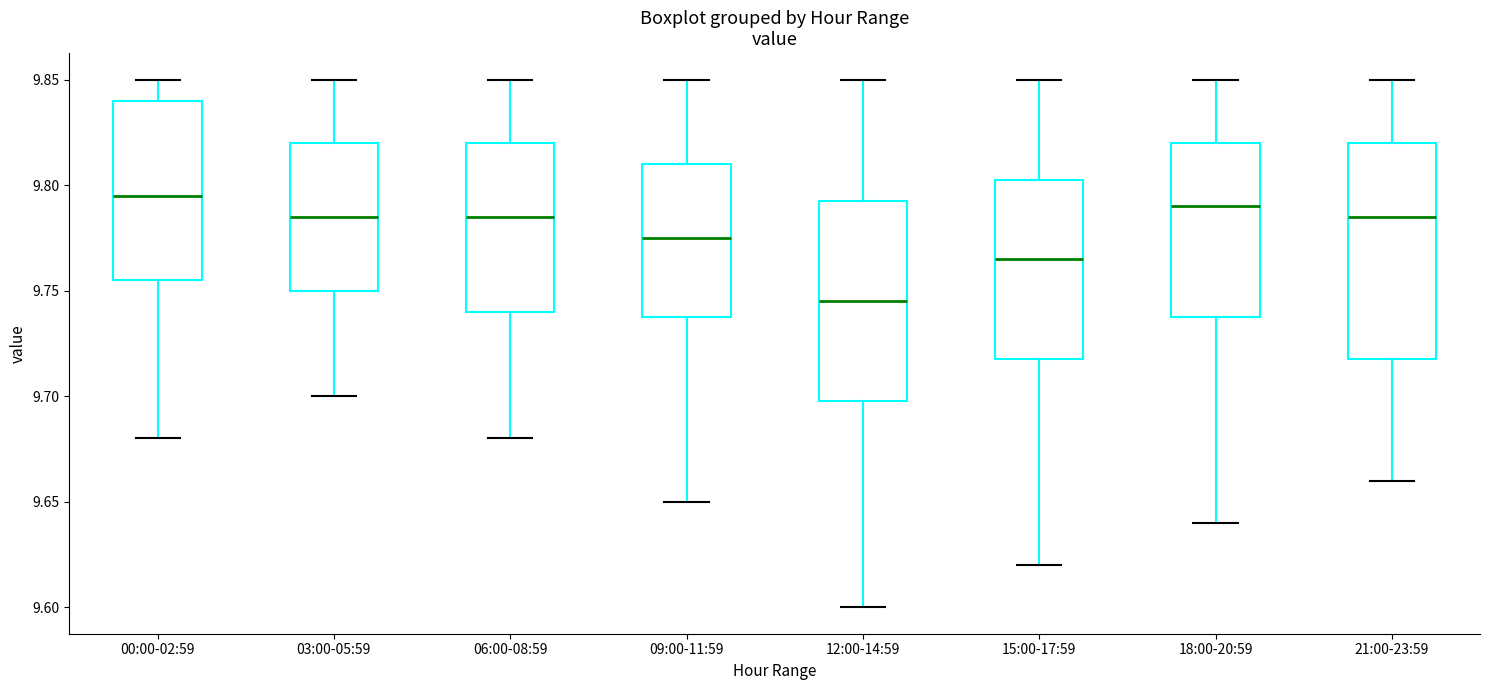

Reading left to right, read every box against the y-axis: the position of its median line, the range the box covers, and the ends of its whiskers. The values are not printed on the chart, so give them approximately, as read against the axis.

00:00-02:59: median 9.795, box 9.755 to 9.840, whiskers 9.680 to 9.850
03:00-05:59: median 9.785, box 9.750 to 9.820, whiskers 9.700 to 9.850
06:00-08:59: median 9.785, box 9.740 to 9.820, whiskers 9.680 to 9.850
09:00-11:59: median 9.775, box 9.740 to 9.810, whiskers 9.650 to 9.850
12:00-14:59: median 9.745, box 9.700 to 9.795, whiskers 9.600 to 9.850
15:00-17:59: median 9.765, box 9.720 to 9.805, whiskers 9.620 to 9.850
18:00-20:59: median 9.790, box 9.740 to 9.820, whiskers 9.640 to 9.850
21:00-23:59: median 9.785, box 9.720 to 9.820, whiskers 9.660 to 9.850